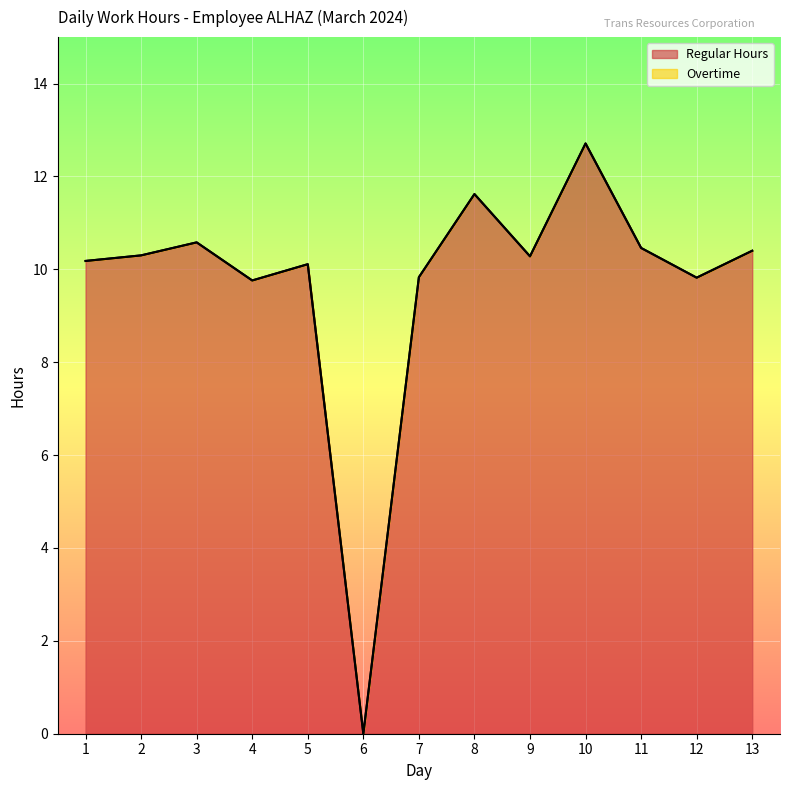

Reading right to left, list all the values displayed in this chart.

13=10.4	12=9.8	11=10.5	10=12.7	9=10.3	8=11.6	7=9.8	6=0.0	5=10.1	4=9.8	3=10.6	2=10.3	1=10.2